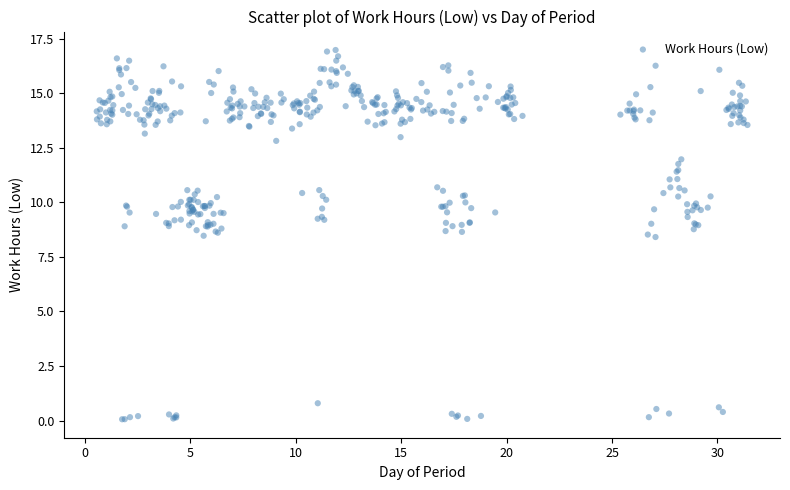

What is the range of Y values (max minus min)?

16.9